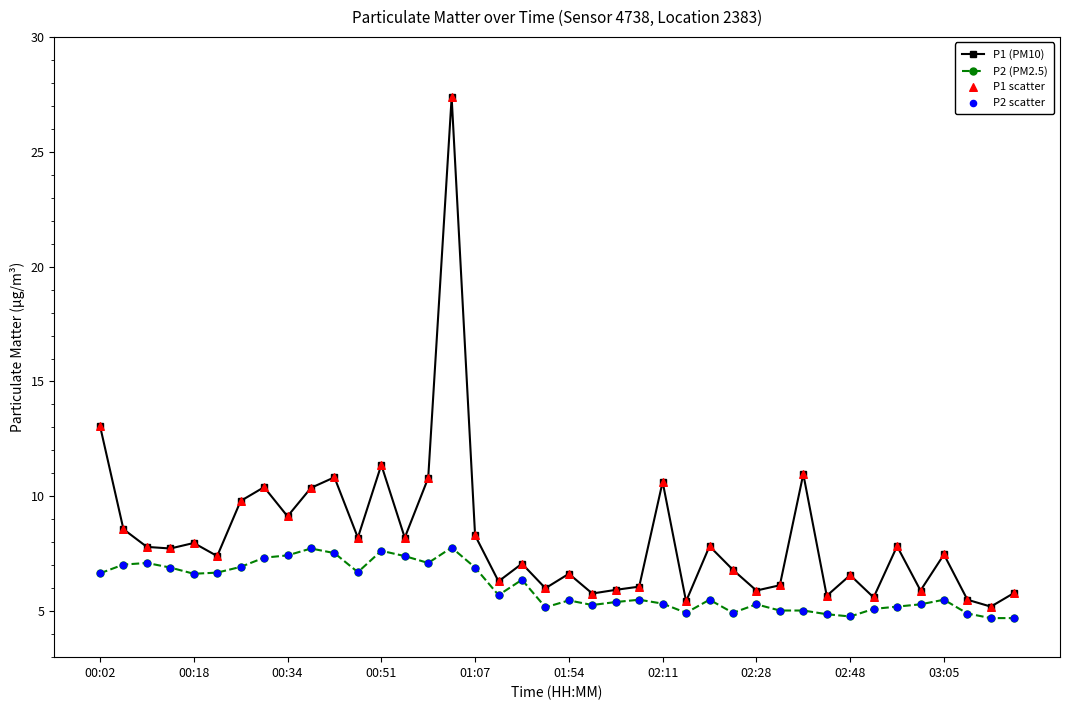

Which series has the widest spread of values?

P1 (PM10)